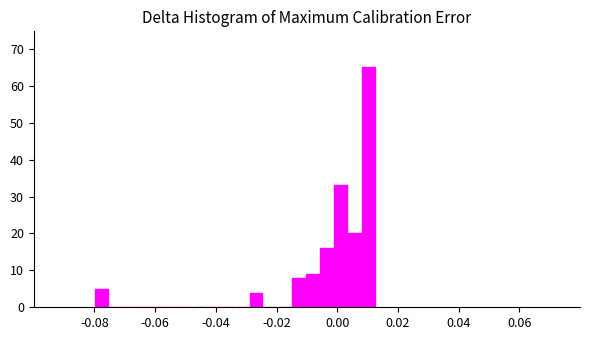

Around what value on the x-axis is the tallest bar? Give the approximate position of its centre, as read against the axis.

0.010